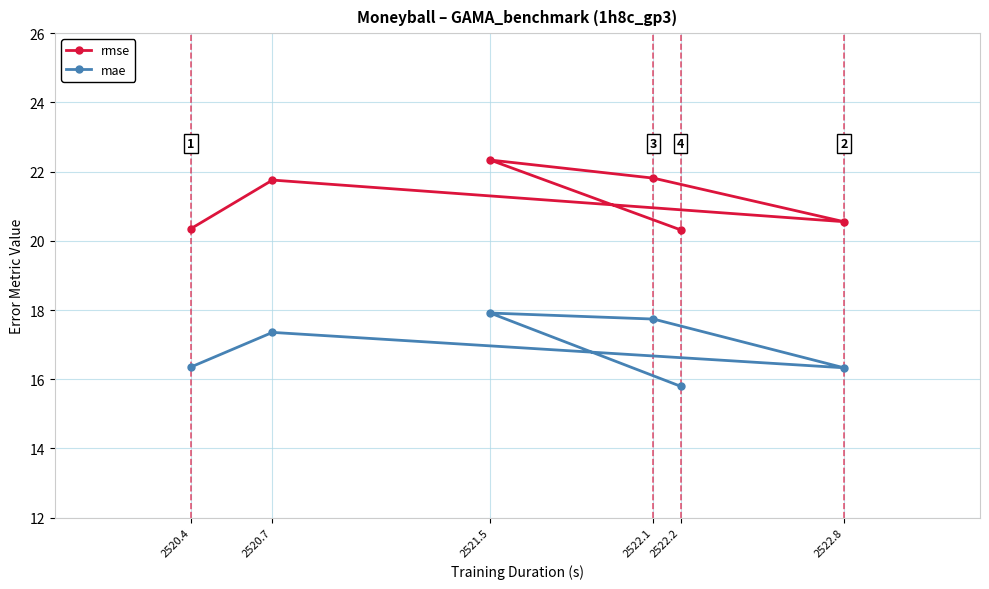

Is the value of rmse at 2521.5 greater than the value of mae at 2522.1?

Yes